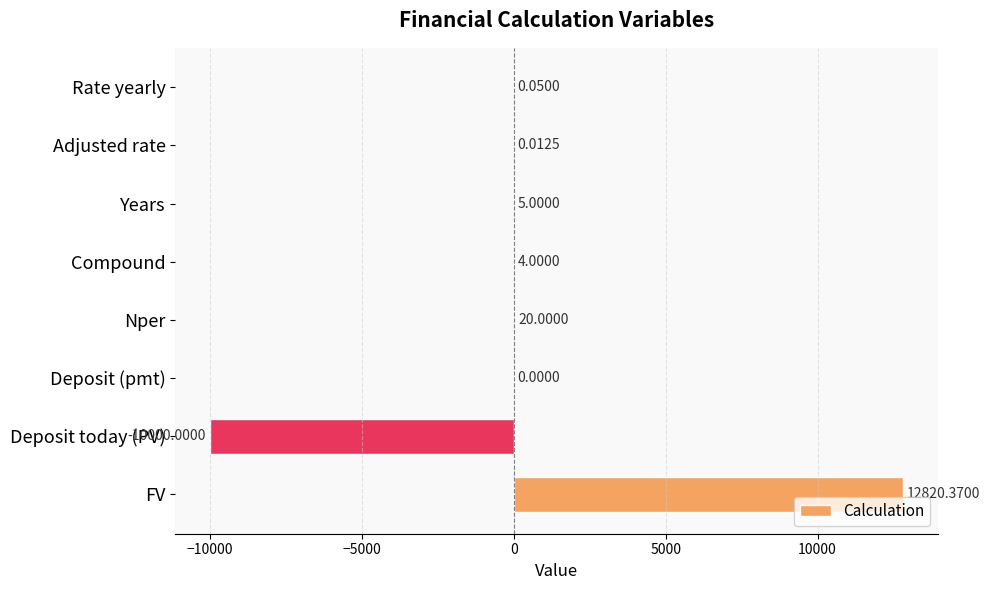

What is the change in value from Years to Compound?

-1.0